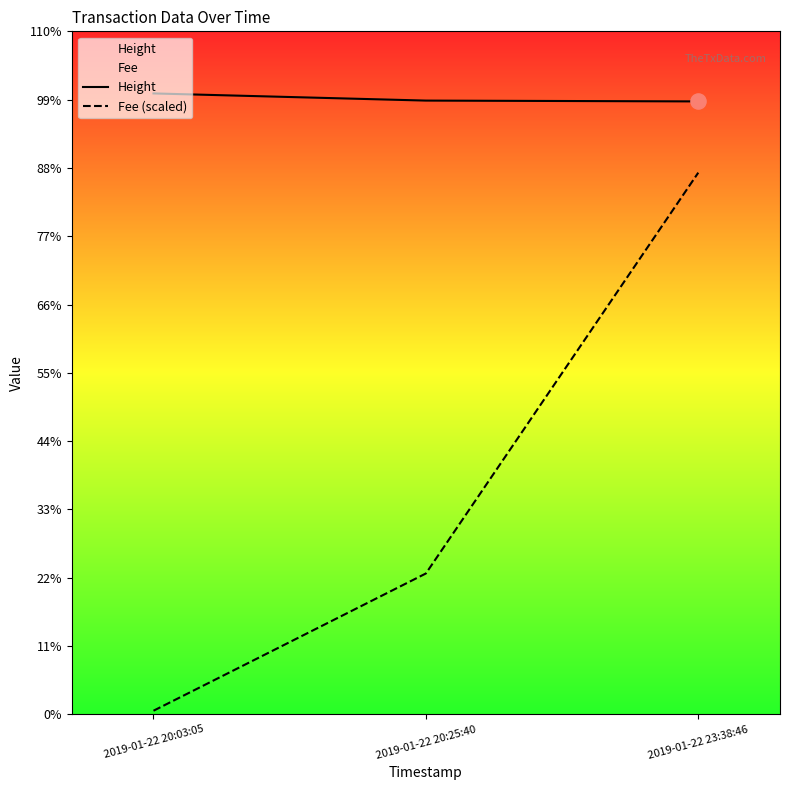

Which series has the widest spread of Y values?

Fee (scaled)